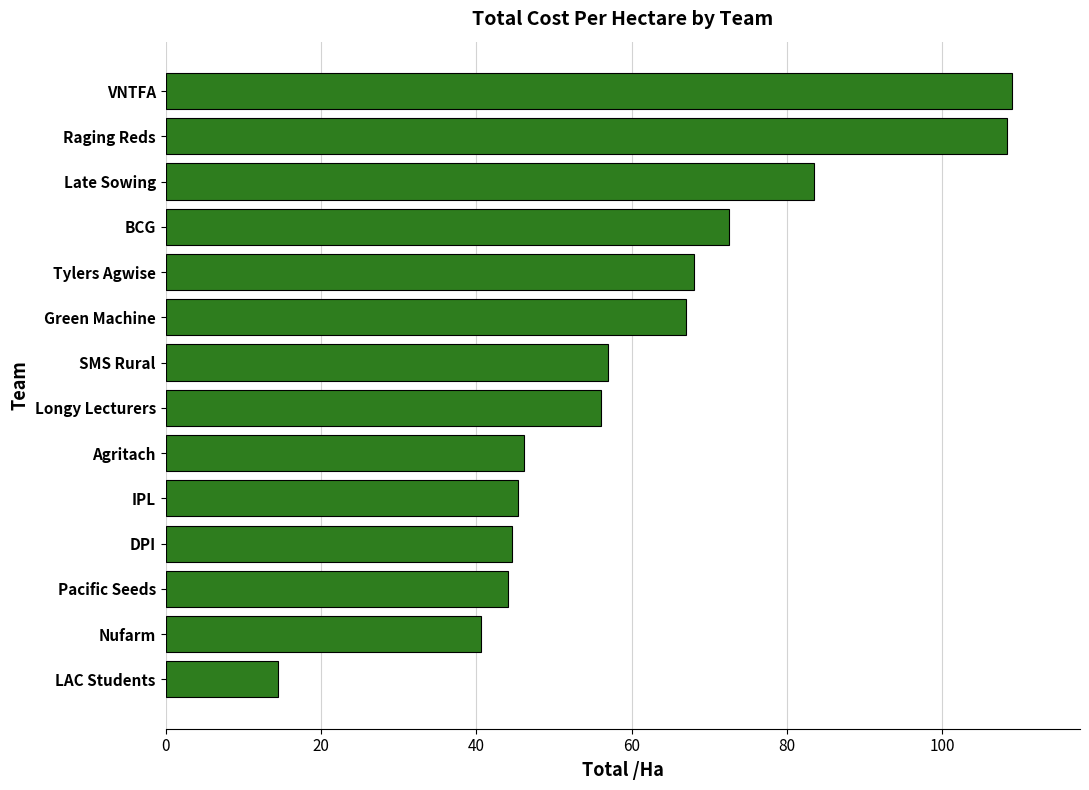

Read the value at IPL.

45.4